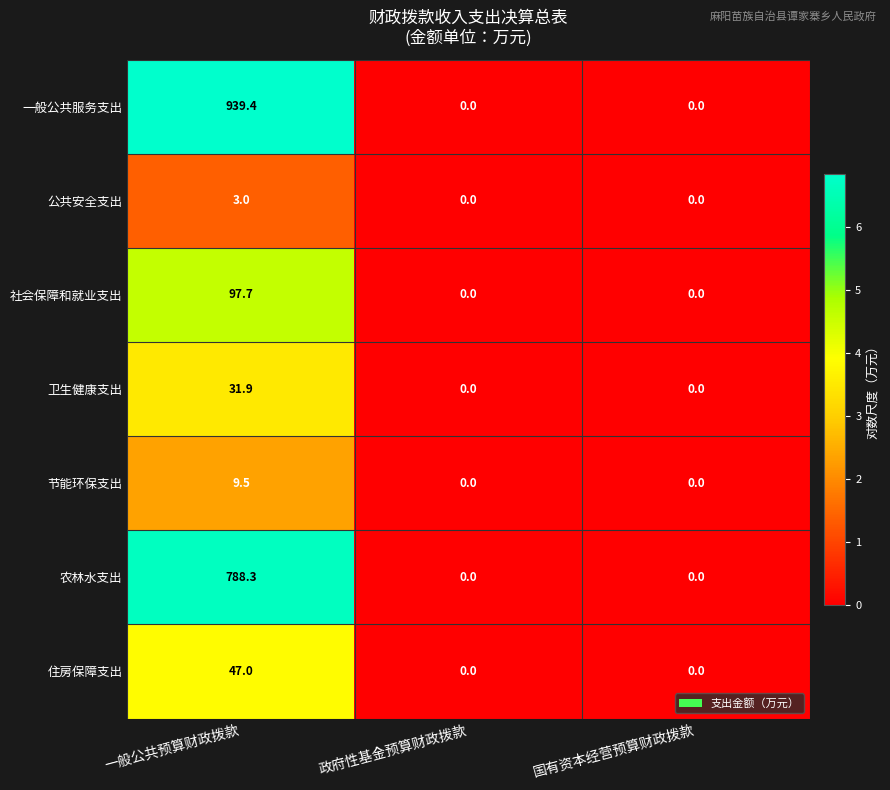

Reading right to left, what are all the values shown in this chart?

一般公共服务支出: 0.0	0.0	939.4
公共安全支出: 0.0	0.0	3.0
社会保障和就业支出: 0.0	0.0	97.7
卫生健康支出: 0.0	0.0	31.9
节能环保支出: 0.0	0.0	9.5
农林水支出: 0.0	0.0	788.3
住房保障支出: 0.0	0.0	47.0